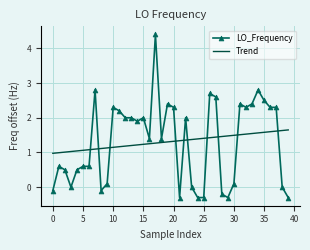

What is the difference between the maximum and minimum values in the Trend series?

0.7